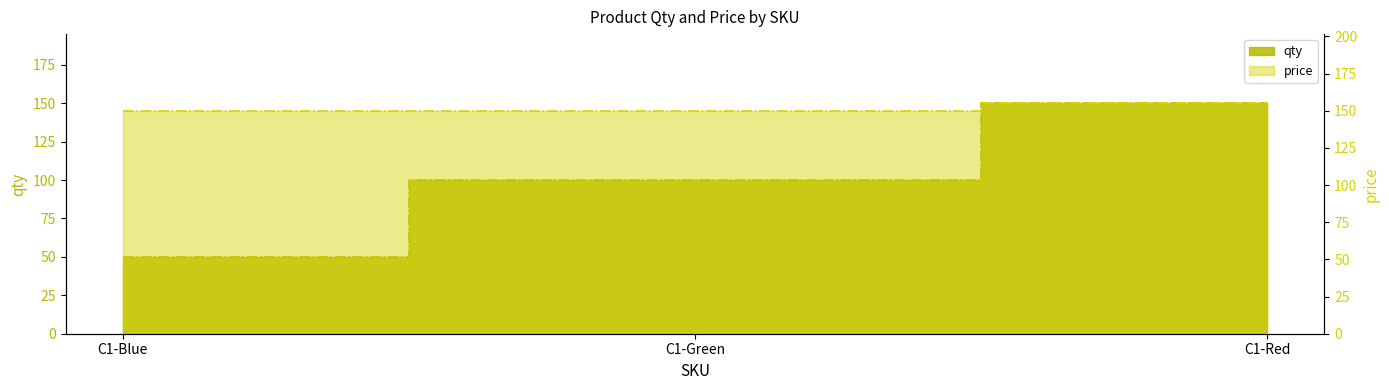

What is the sum of the price values at C1-Red and C1-Blue?

305